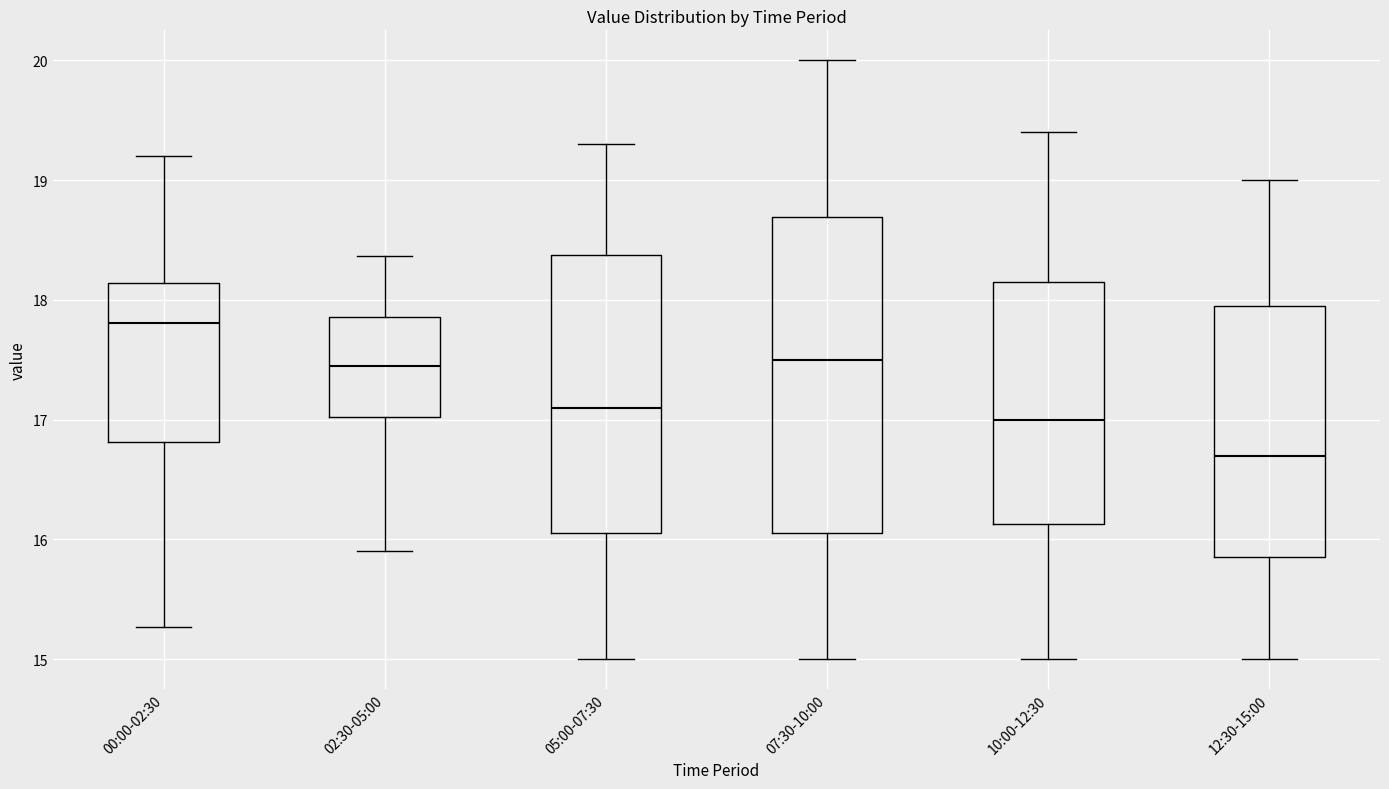

Which box's median line is the highest?

00:00-02:30